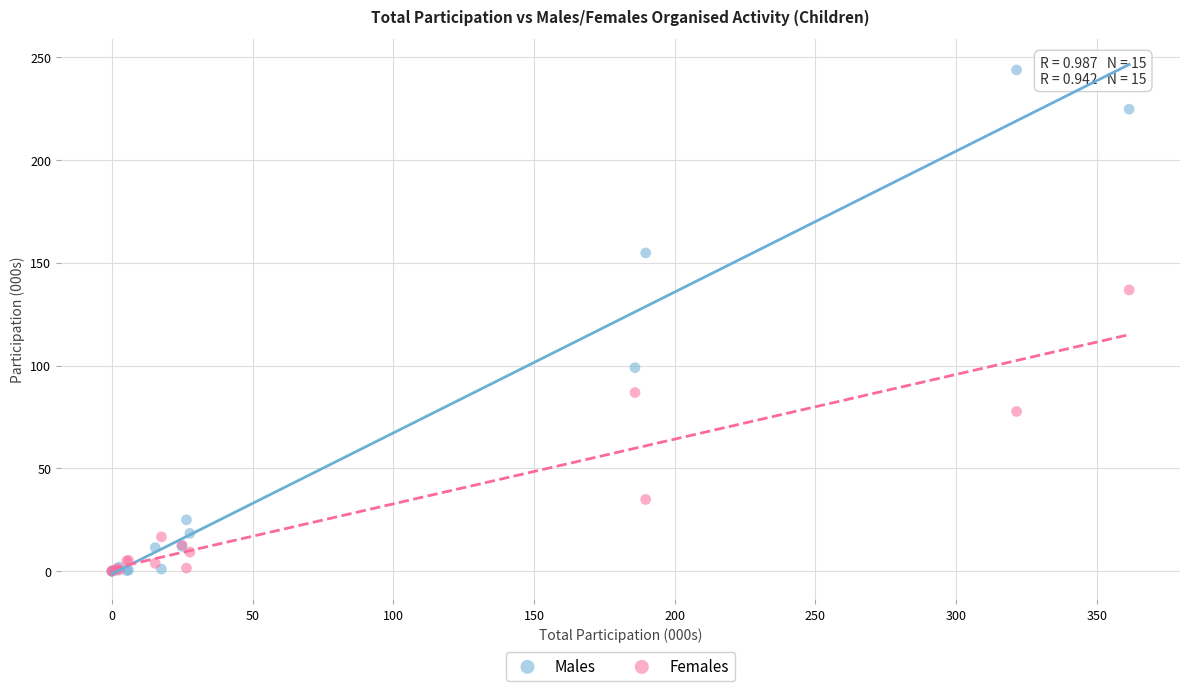

What are all the series names shown in the legend?

Males, Females